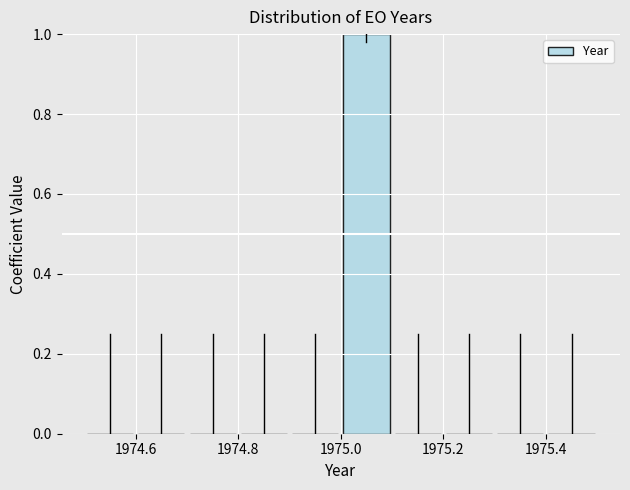

How tall is the bar that spans 1975.0 to 1975.1 on the x-axis? The values are not printed on the chart, so give them approximately, as read against the axis.

1